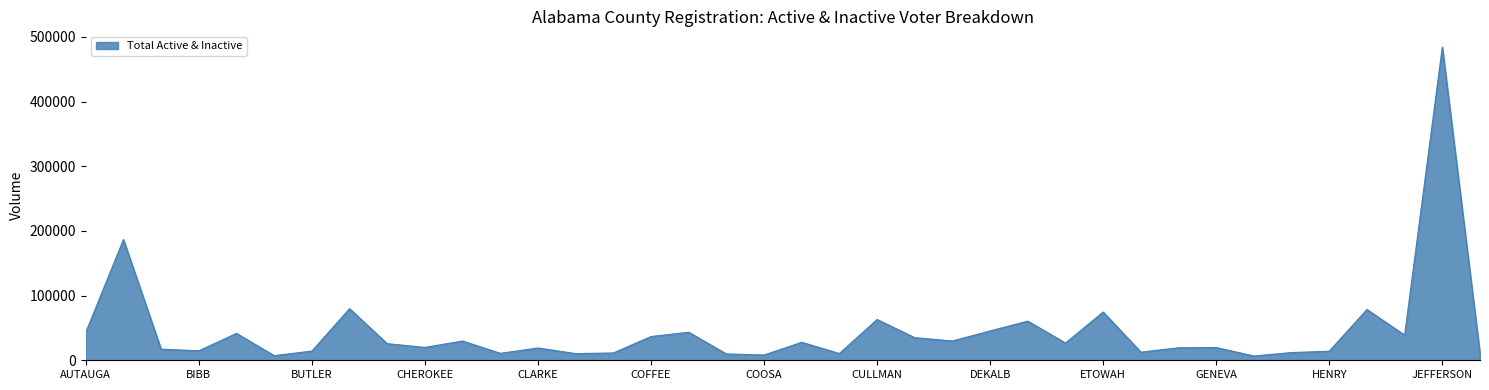

What is the greatest value displayed?

484303